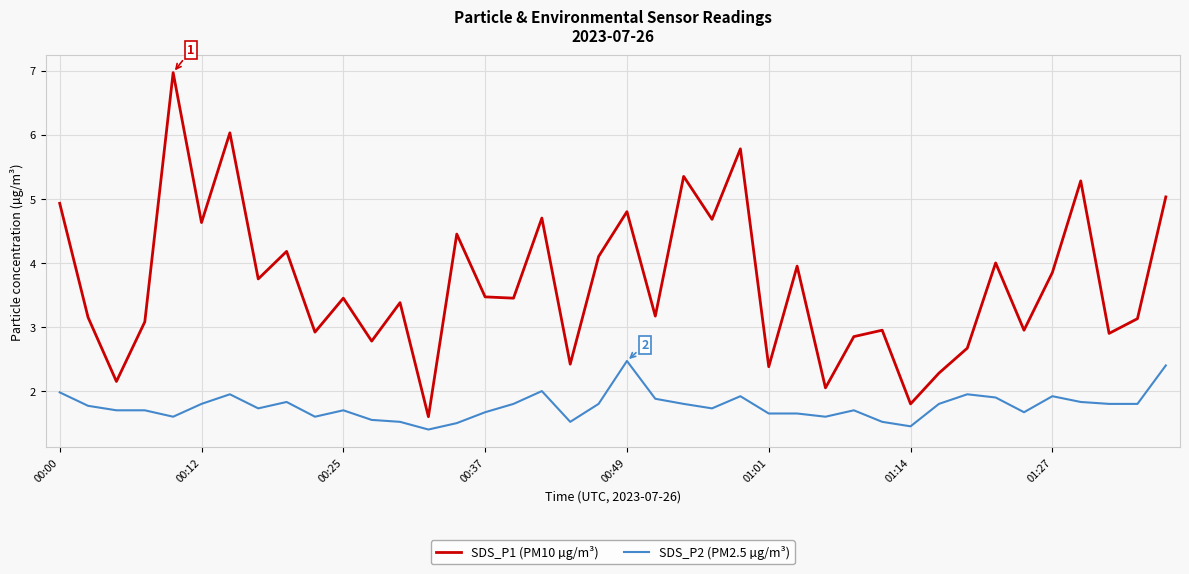

Which series has the largest range (max minus min)?

SDS_P1 (PM10 µg/m³)